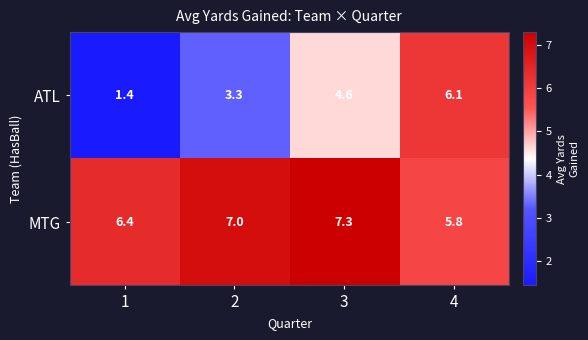

Rank the series by their average value, from highest to lowest.

MTG, ATL